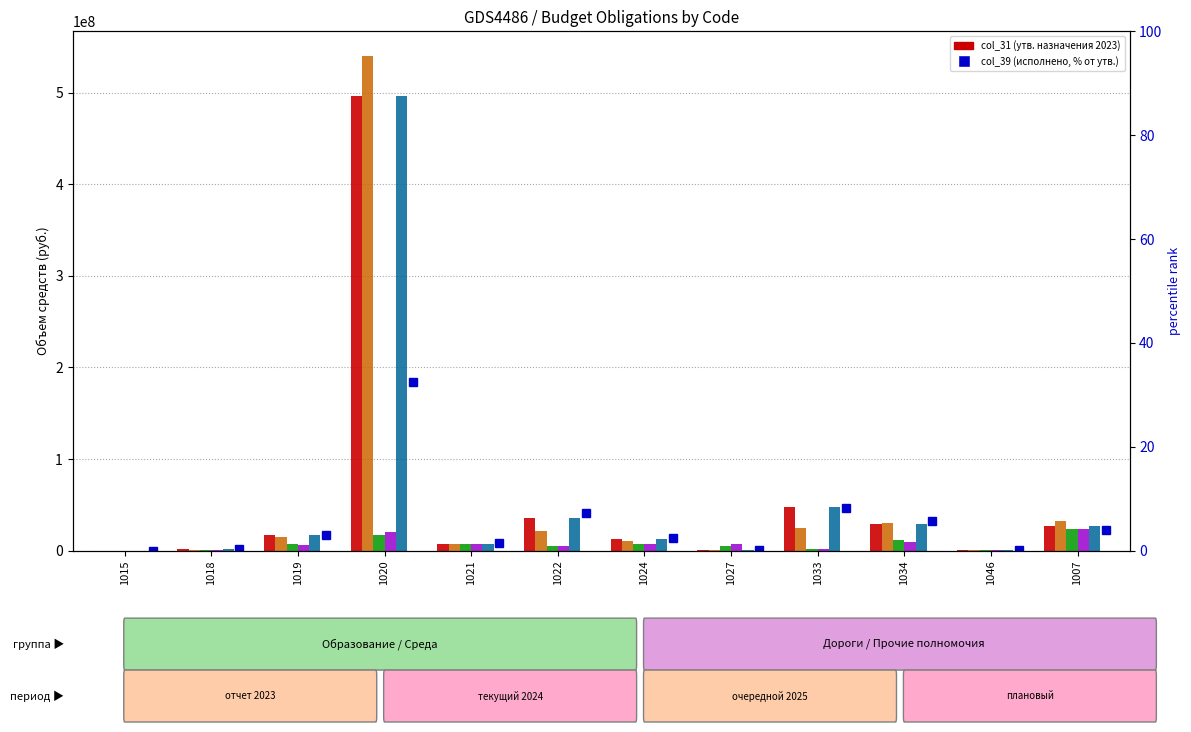

What is the difference between the second highest and second lowest values in the col_31 series?

47387511.6